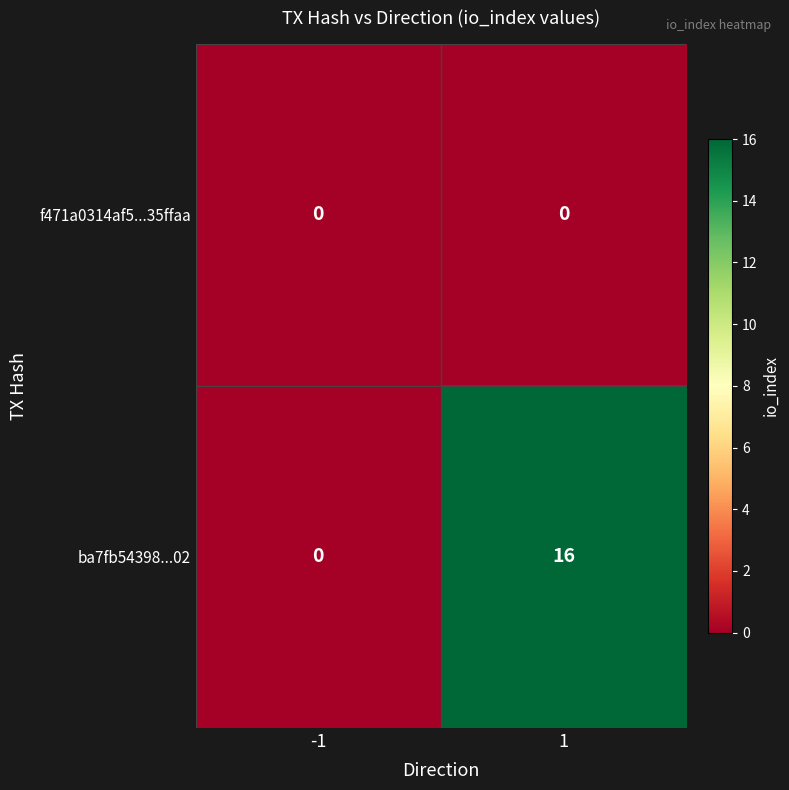

What is the average value of the ba7fb54398...02 series?

8